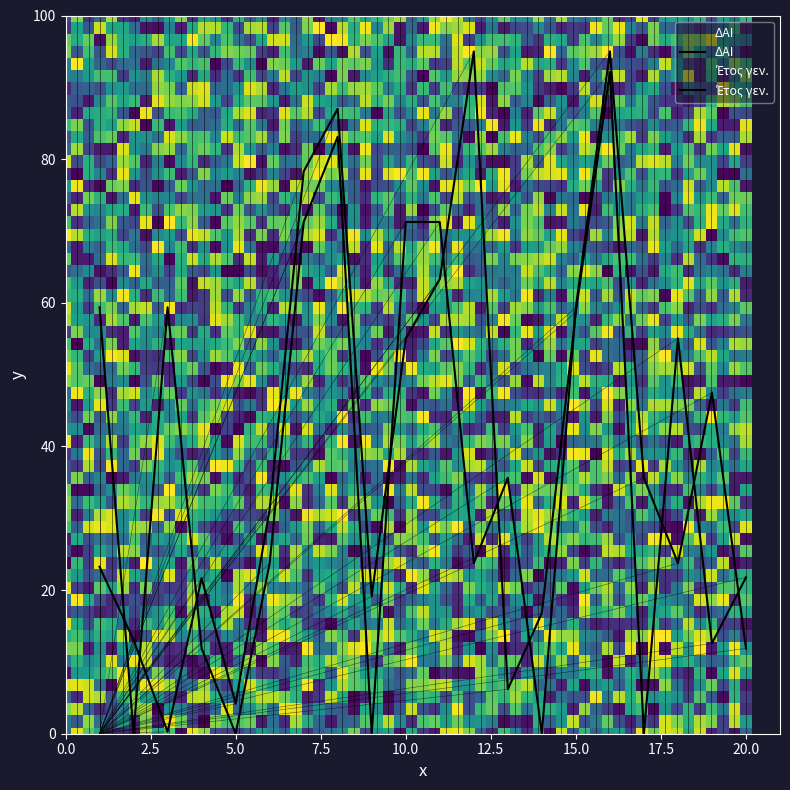

Between 11 and 13, which is larger?

11